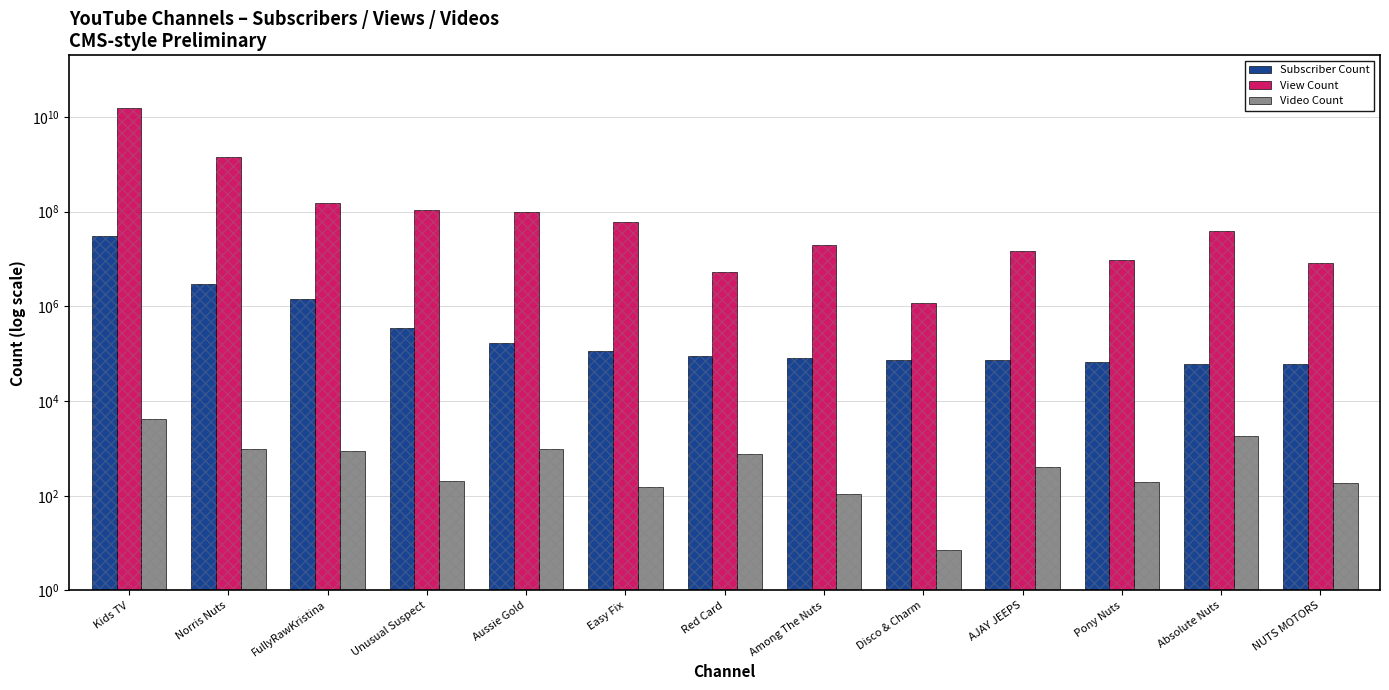

What is the difference between the Subscriber Count values at Among The Nuts and Red Card?

10600